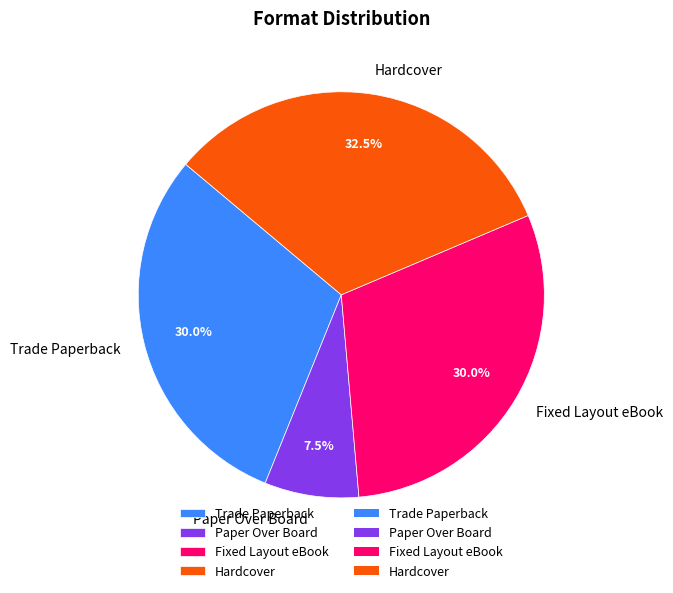

Approximately how many times larger is the value at Hardcover compared to Fixed Layout eBook?

1.1